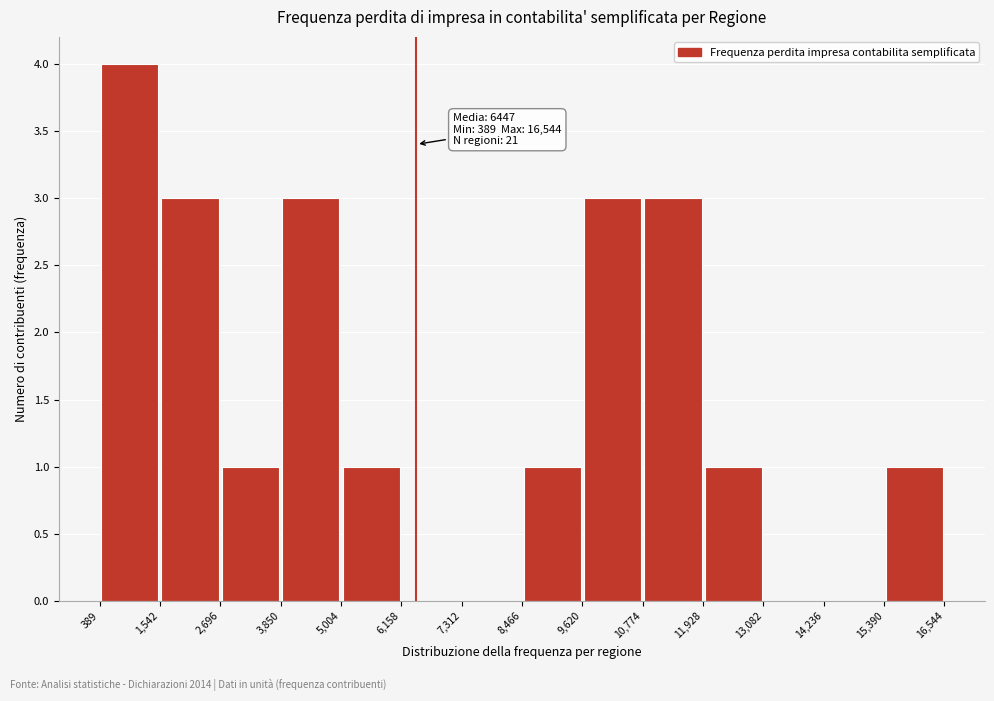

Which range on the x-axis has the tallest bar?

389 to 1,542